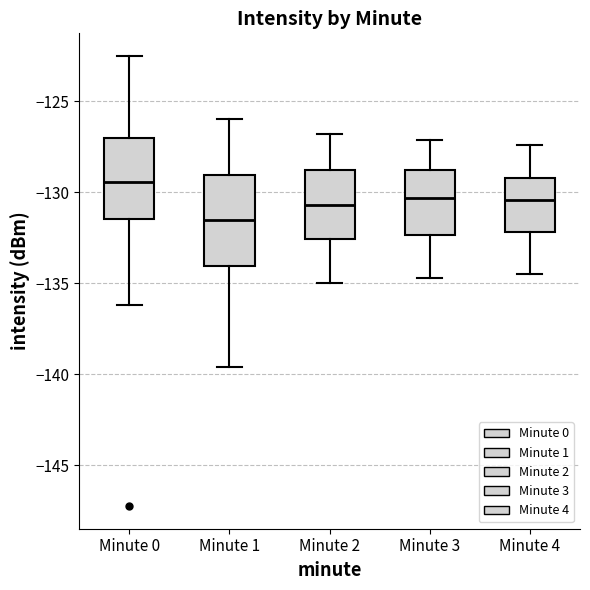

Which box is the tallest, from its lower edge to its upper edge?

Minute 1